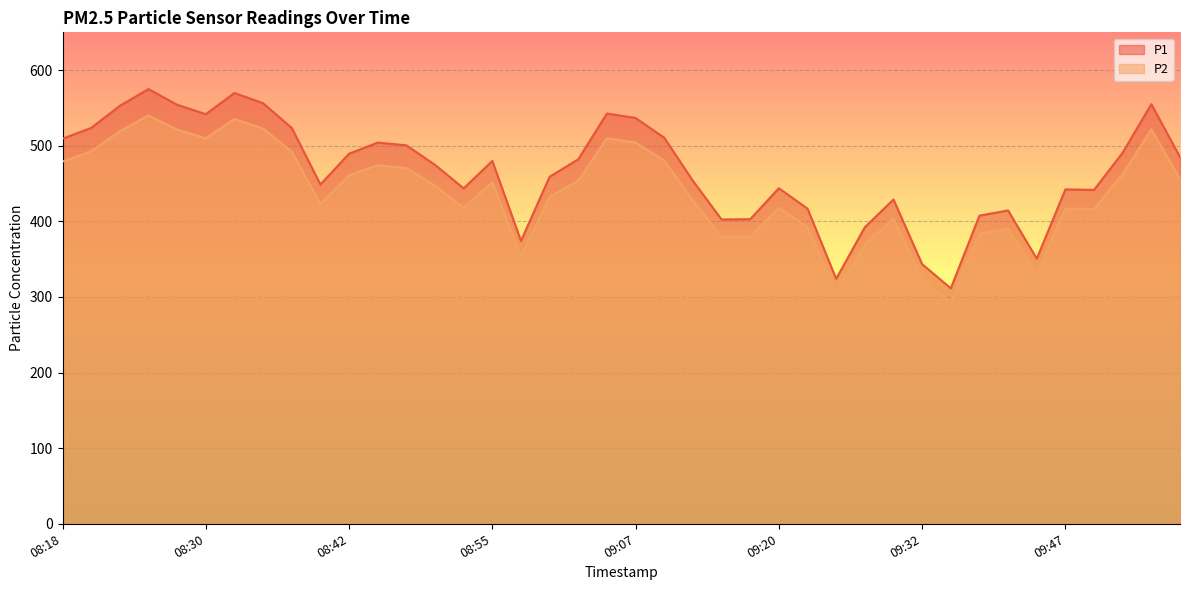

What is the difference between the P2 values at 08:50 and 08:25?

92.9